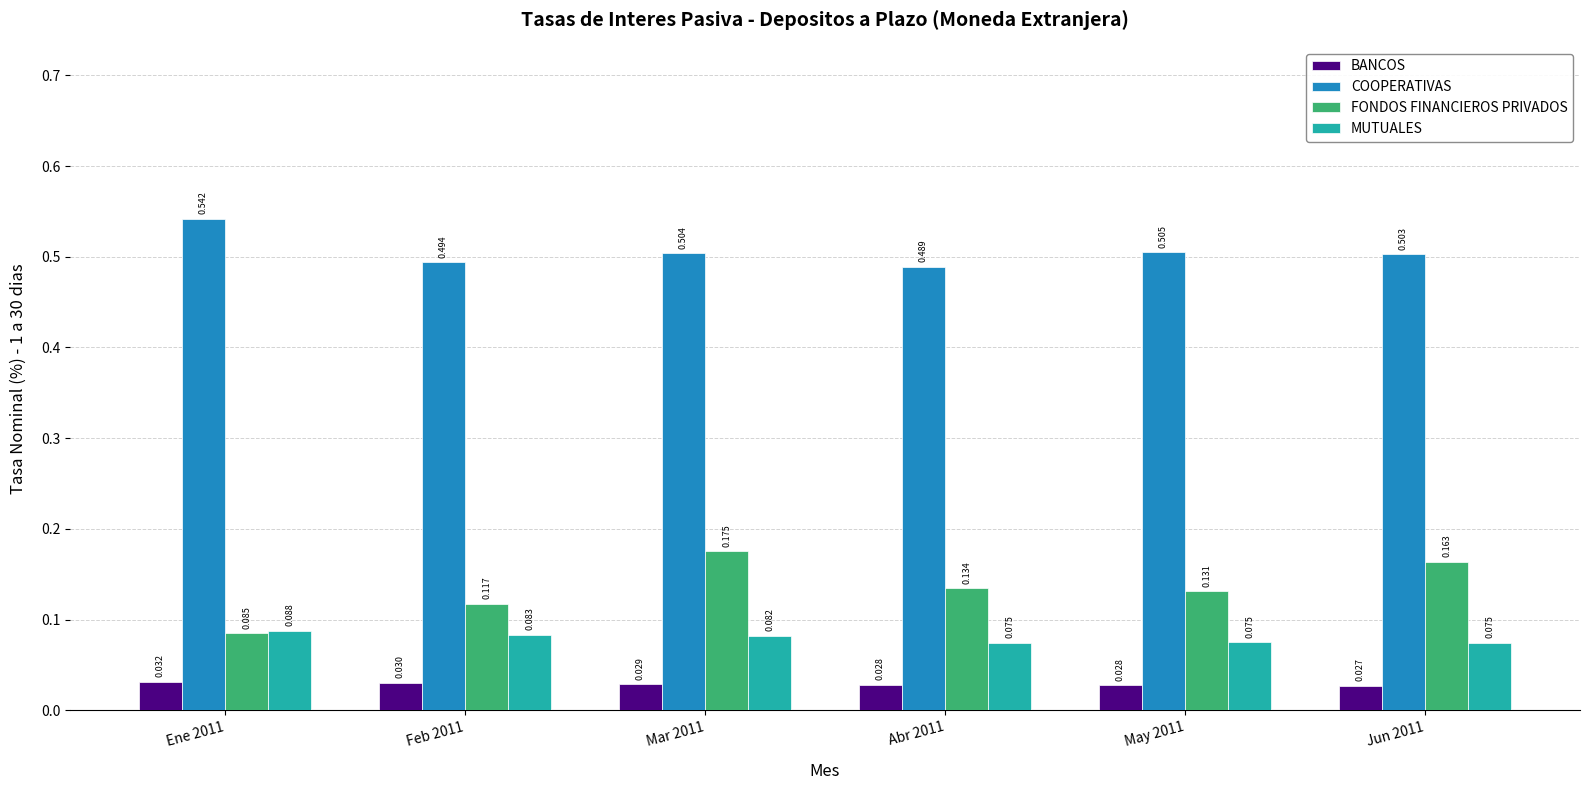

Where is BANCOS nearest to the value 0?

Jun 2011